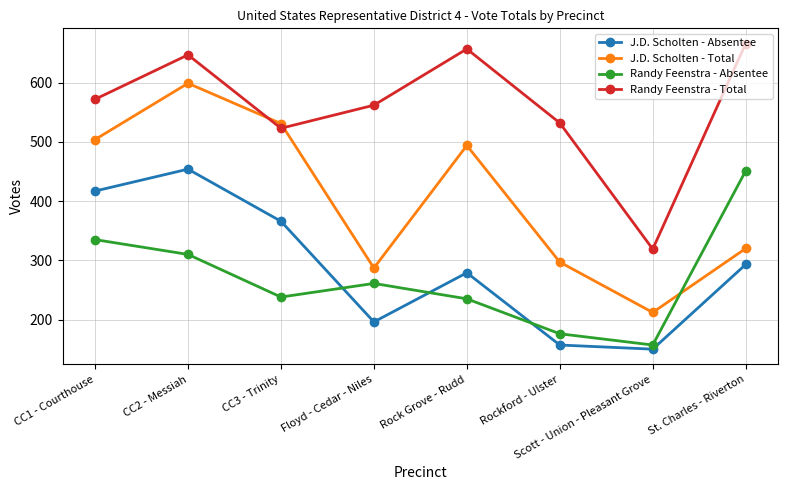

What is the greatest value displayed?

666